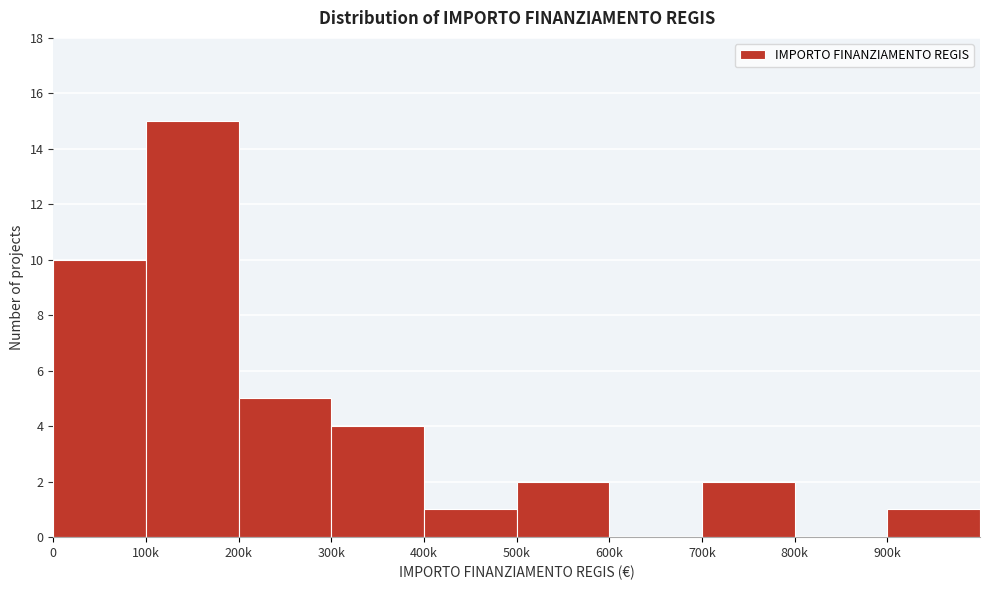

Reading left to right, extract all data points from this chart.

0=10	100k=15	200k=5	300k=4	400k=1	500k=2	600k=0	700k=2	800k=0	900k=1